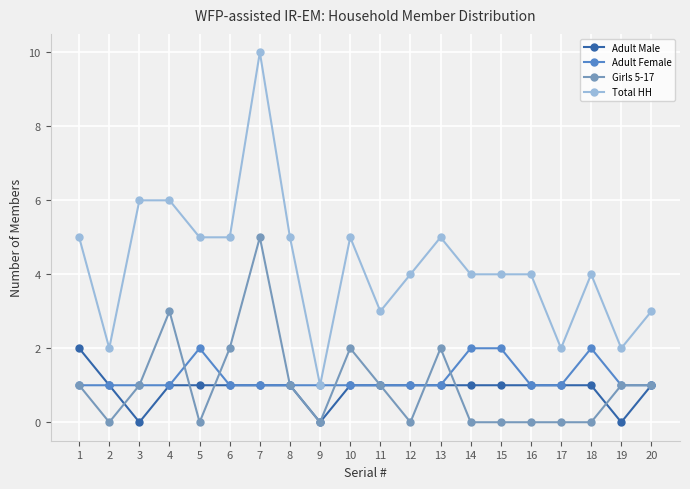

What is the spread (max minus min) of values at 12?

4